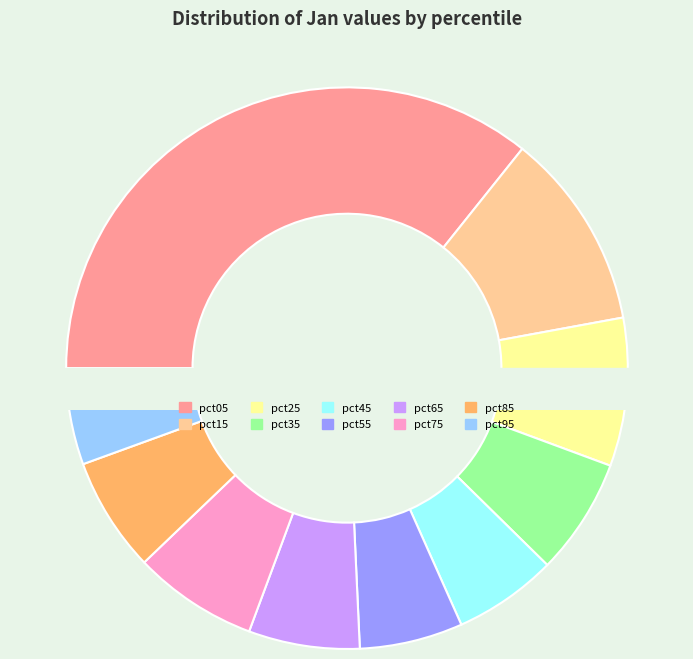

To the nearest percent, what portion does pct85 represent?

7%